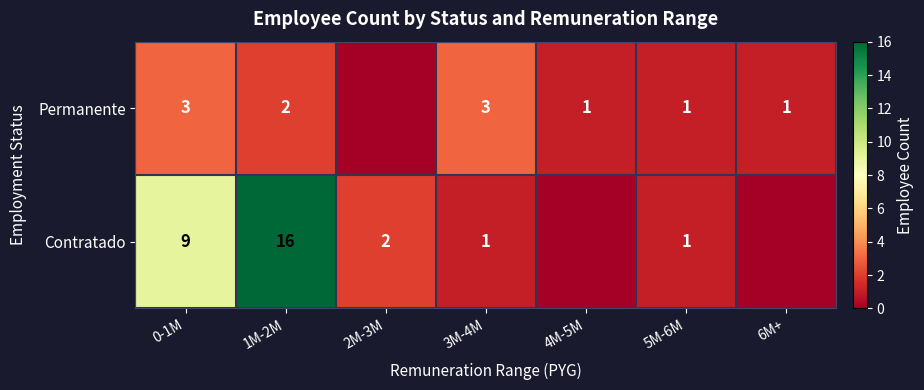

The Permanente series shows 3 at 0-1M. True or false?

True